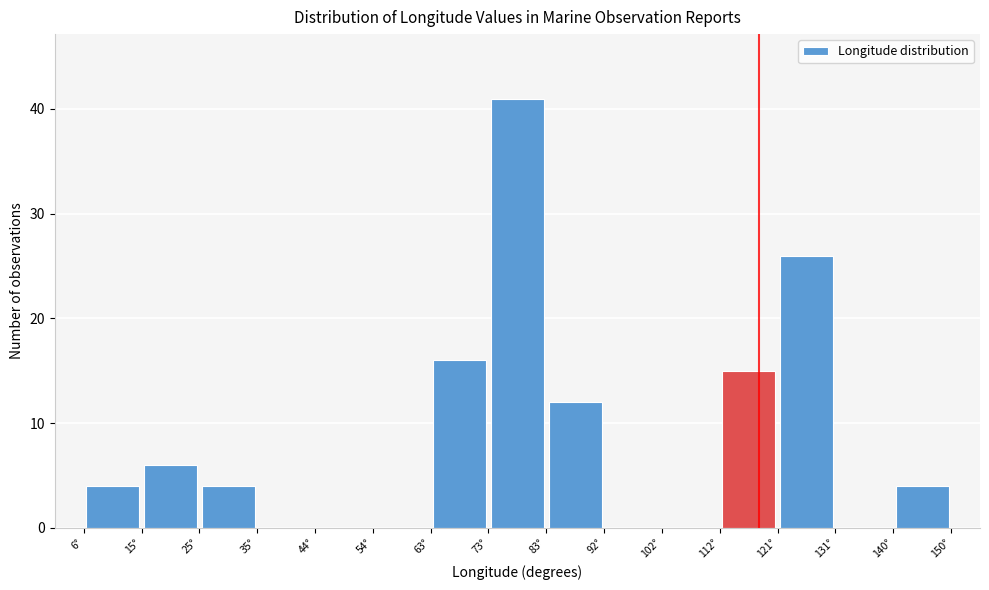

Reading left to right, transcribe this chart: for each bar, give the range it covers on the x-axis and its height. Neither the bar edges nor the heights are printed on the chart, so give them approximately, as read against the axes.

6 to 15: 4
15 to 25: 6
25 to 35: 4
35 to 44: 0
44 to 54: 0
54 to 63: 0
63 to 73: 16
73 to 83: 41
83 to 92: 12
92 to 102: 0
102 to 112: 0
112 to 121: 15
121 to 131: 26
131 to 140: 0
140 to 150: 4